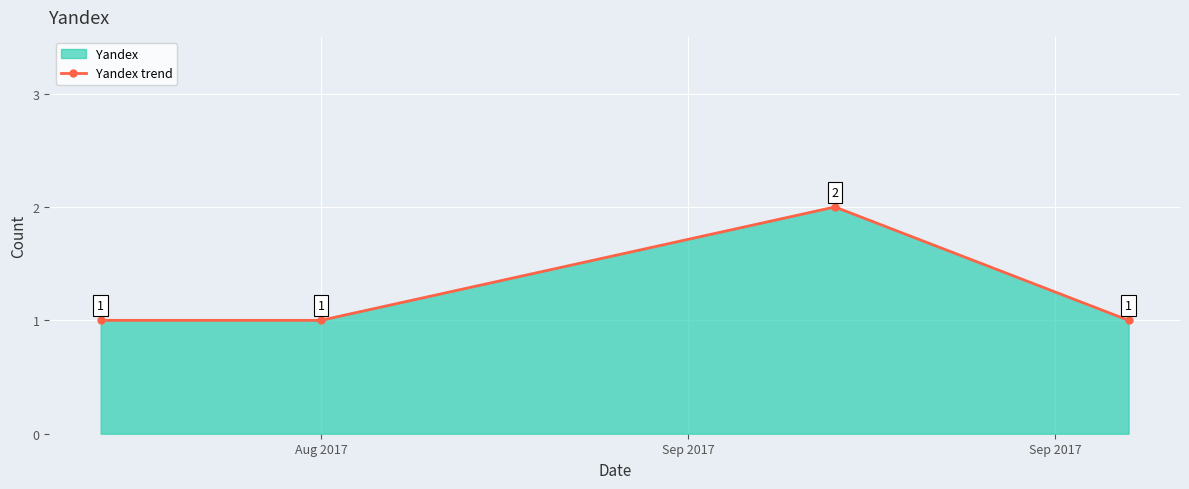

Count the values in the range 1 to 2.

4